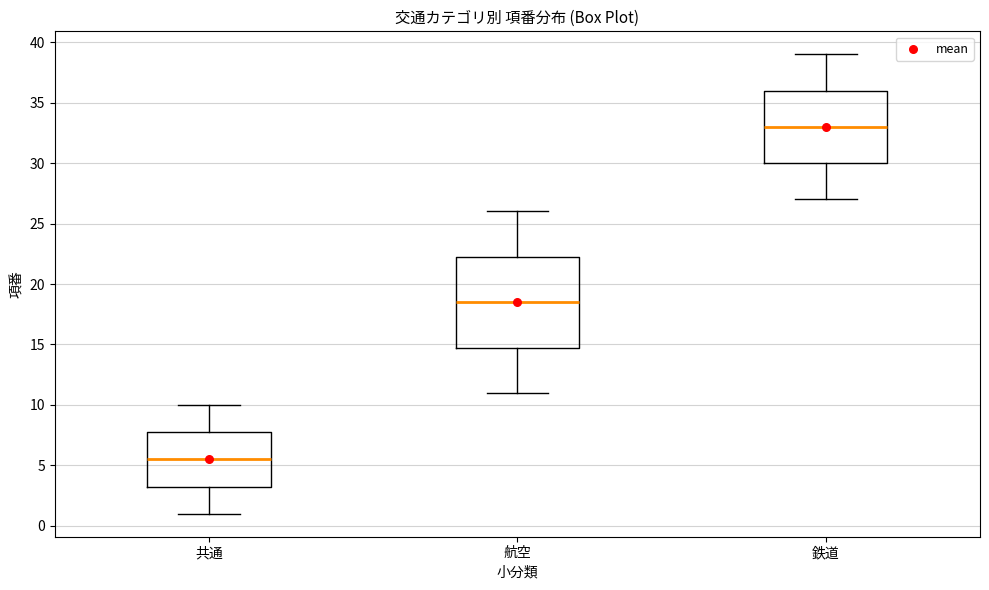

Which box is the tallest, from its lower edge to its upper edge?

航空